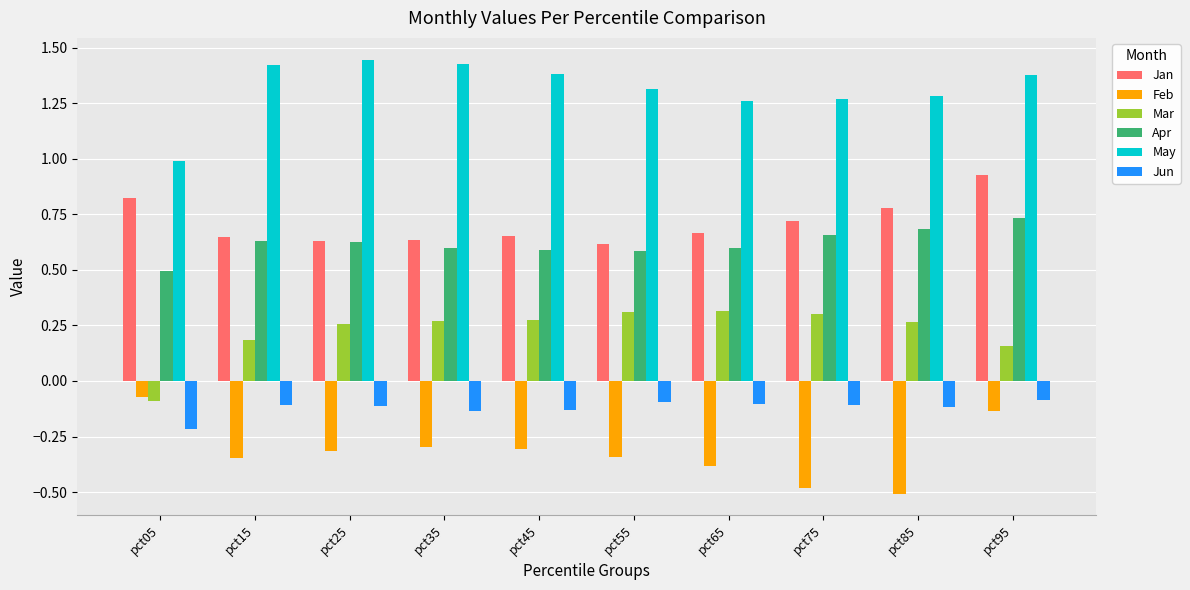

Count the number of data series in this chart.

6